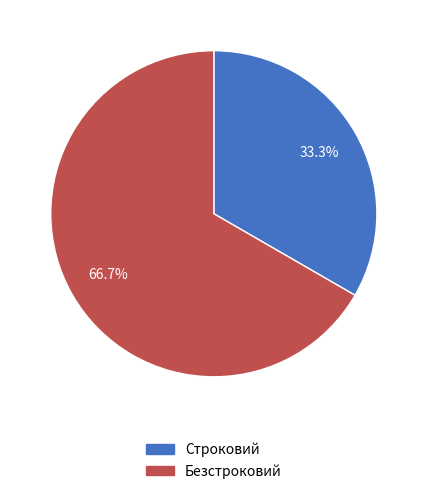

What is the total percentage of Строковий and Безстроковий?

100.0%